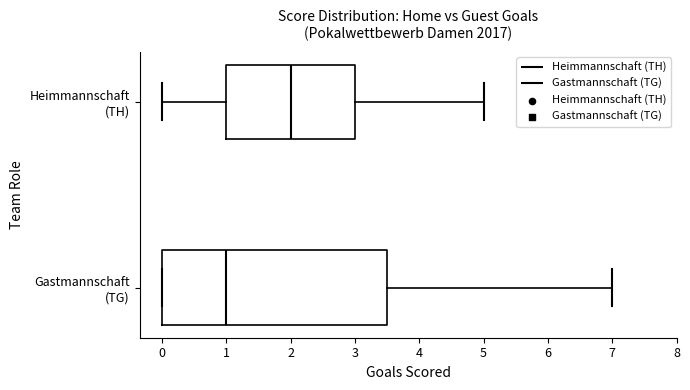

Where does the right whisker of the box for Gastmannschaft (TG) end on the x-axis? The values are not printed on the chart, so give them approximately, as read against the axis.

7.0